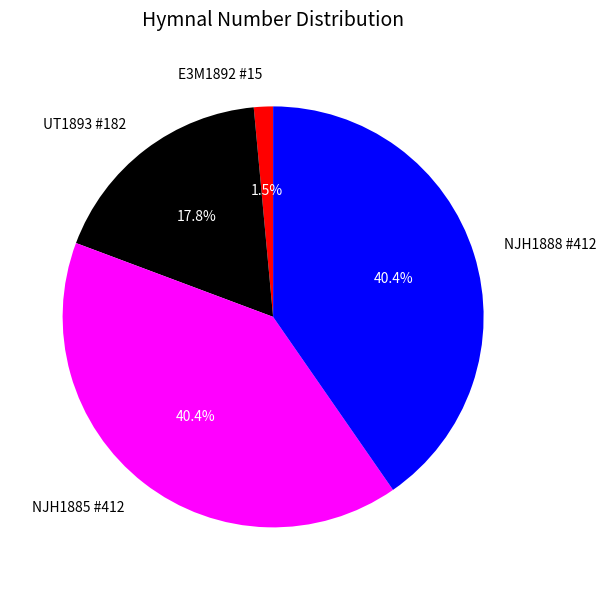

How many segments does this pie chart have?

4